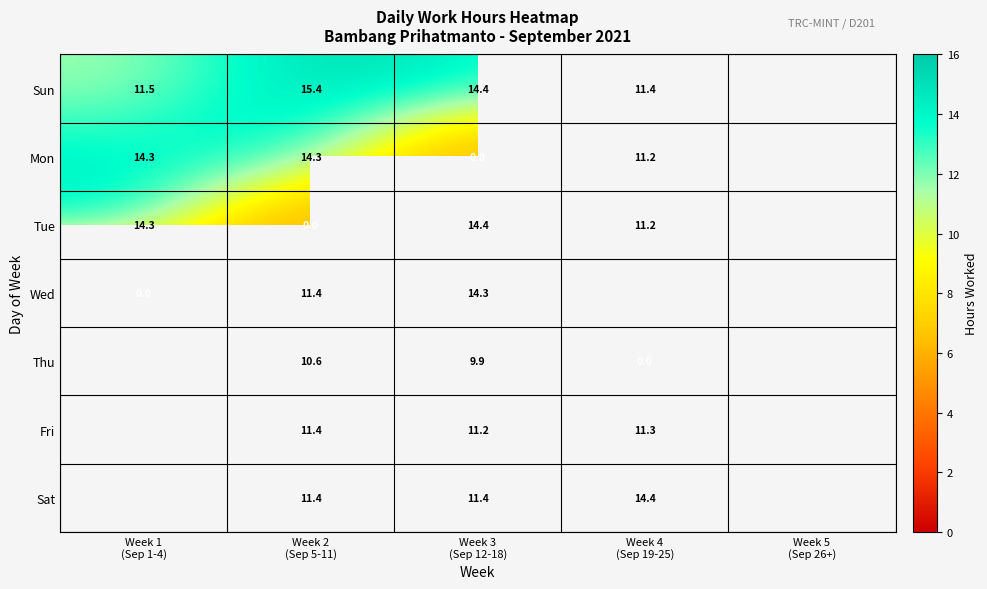

Is it true that Sun equals 27.1 at Week 2 (Sep 5-11)?

False